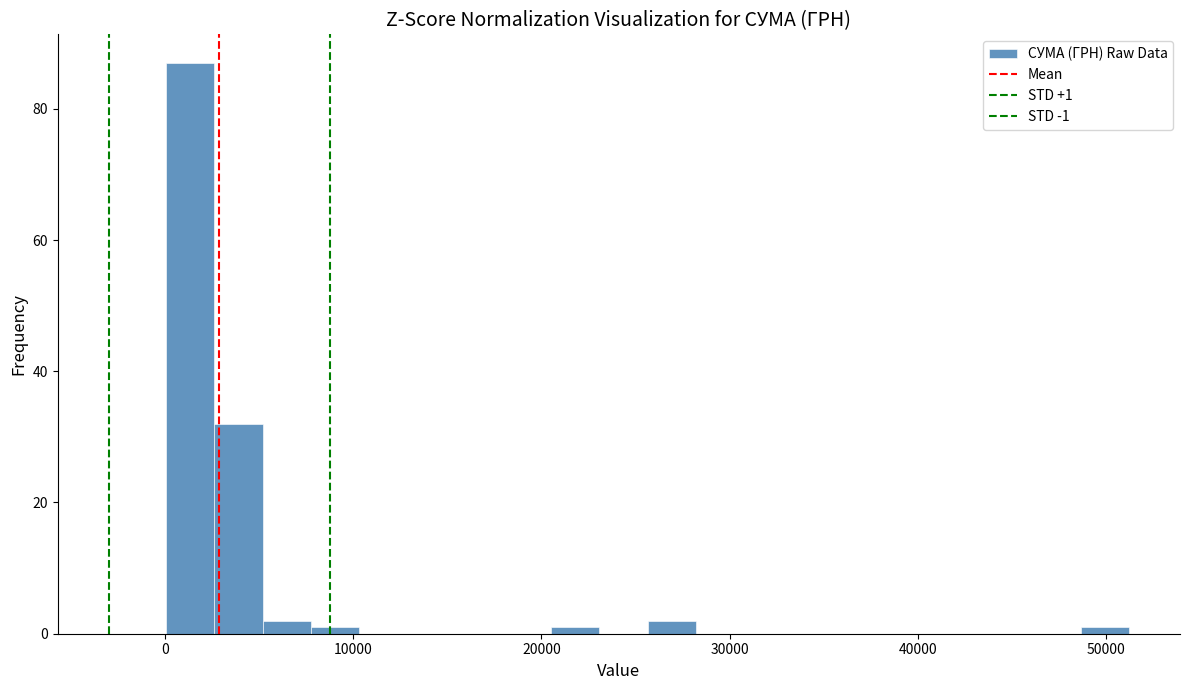

Around what value on the x-axis is the tallest bar? Give the approximate position of its centre, as read against the axis.

1000